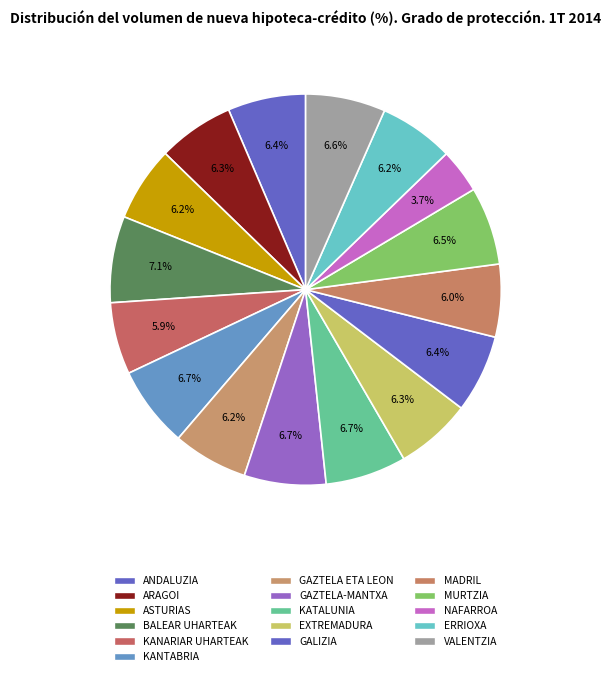

What percentage is the GAZTELA ETA LEON slice, to the nearest percent?

6%